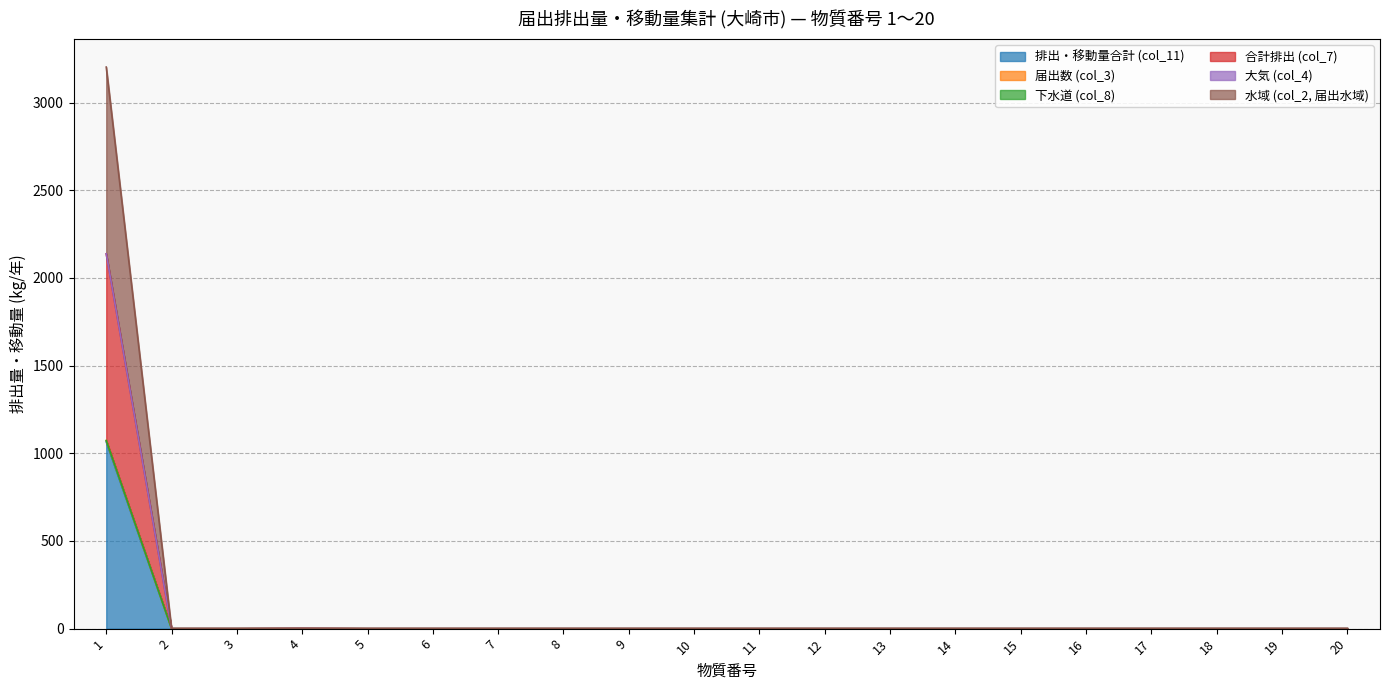

What is the sum of all 排出・移動量合計 (col_11) values?

1065